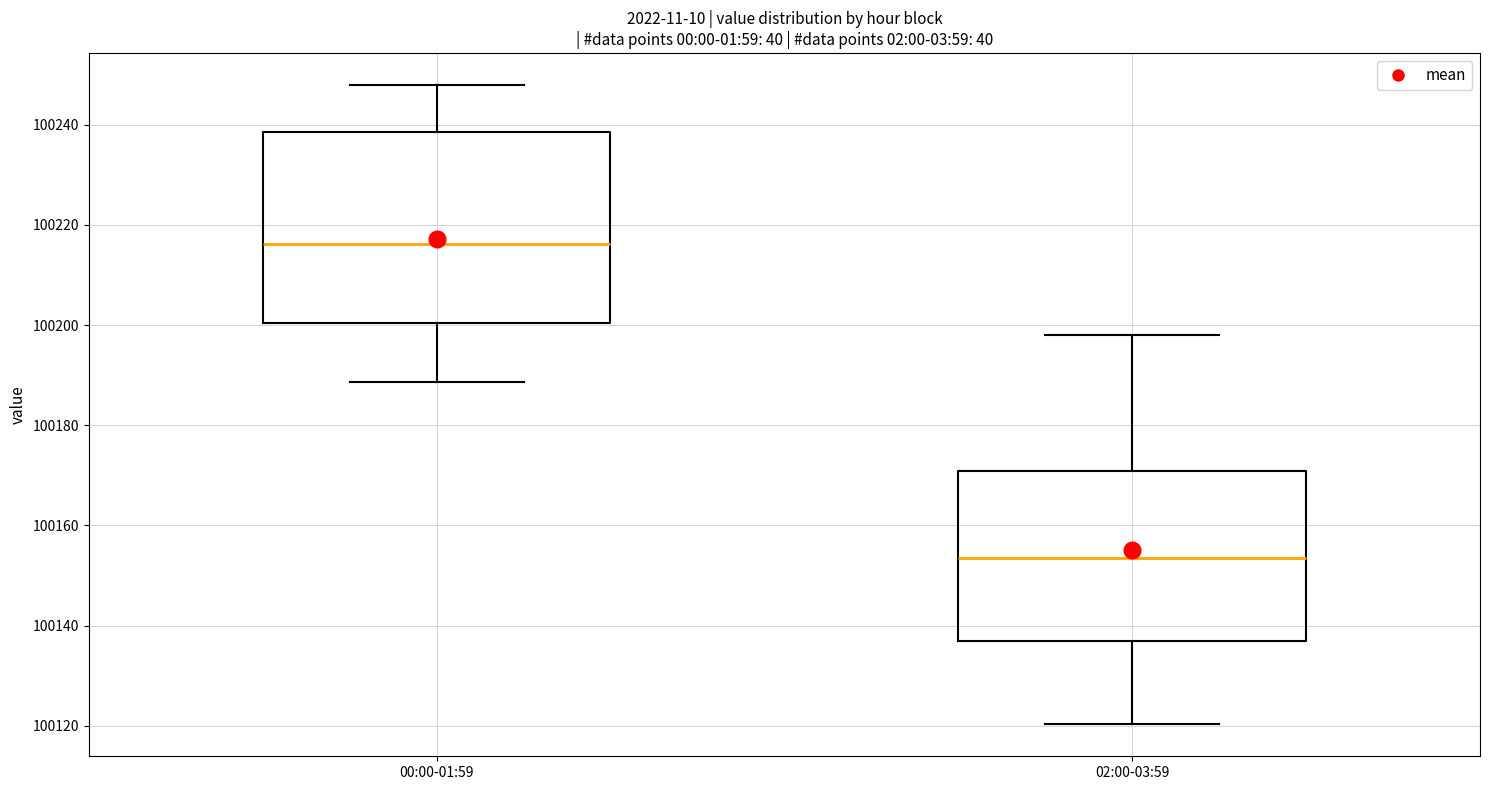

Reading left to right, transcribe this box plot: for each box, give where its median line is, the range the box spans, and where its two whiskers end, as read against the y-axis. The values are not printed on the chart, so give them approximately, as read against the axis.

00:00-01:59: median 100216, box 100200 to 100238, whiskers 100188 to 100248
02:00-03:59: median 100154, box 100136 to 100170, whiskers 100120 to 100198